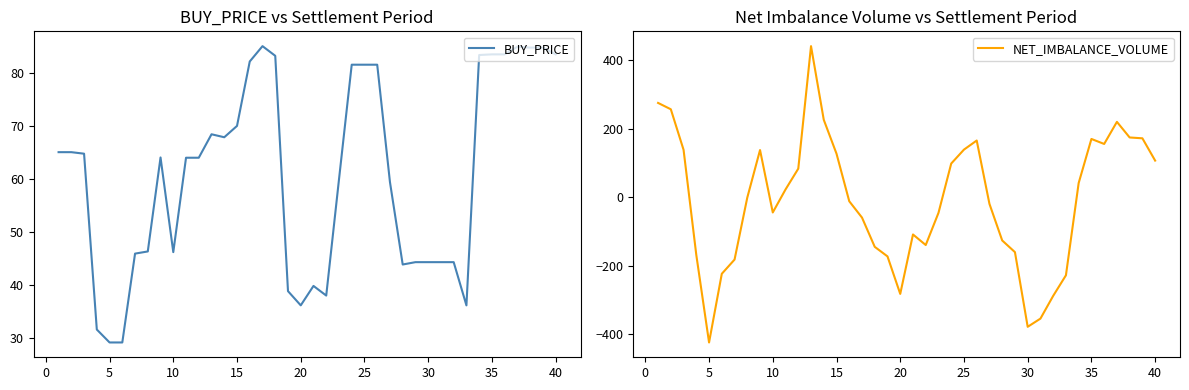

Is it true that NET_IMBALANCE_VOLUME equals -370.7 at 20?

False